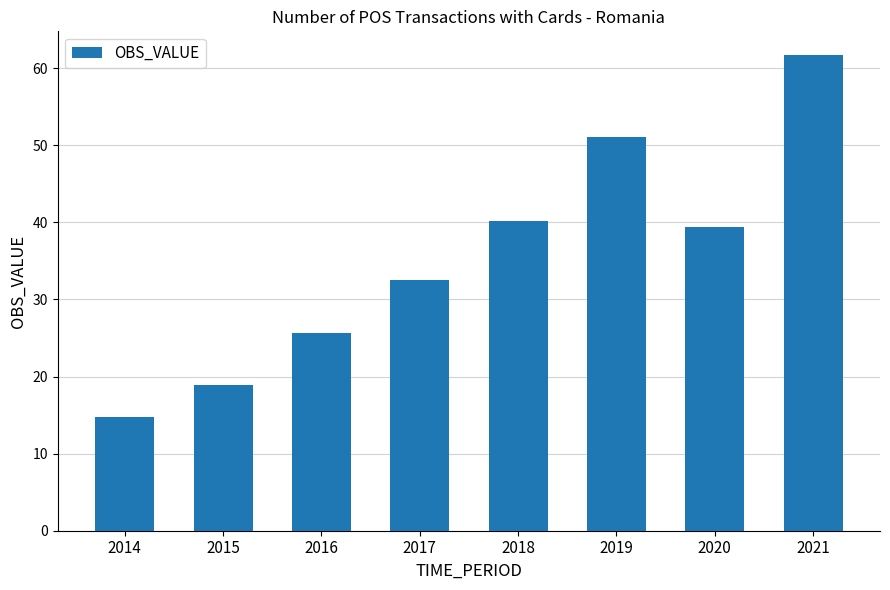

List the labels in order of value, largest first.

2021, 2019, 2018, 2020, 2017, 2016, 2015, 2014